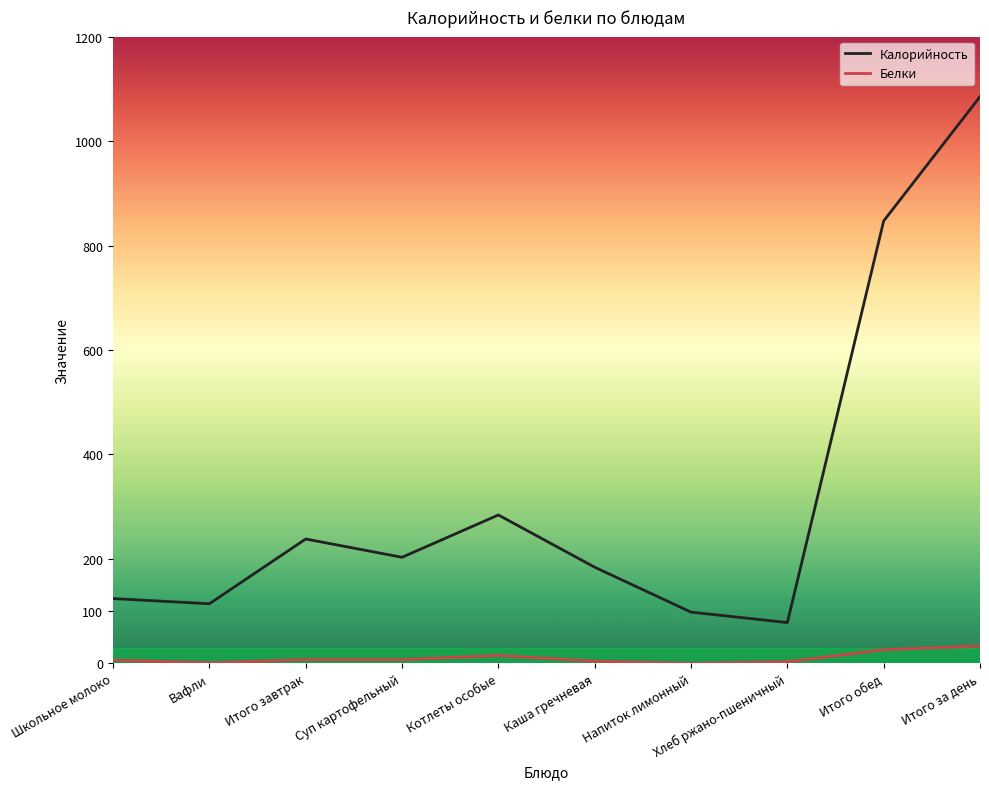

What is the difference between the maximum and minimum values in the Калорийность series?

1007